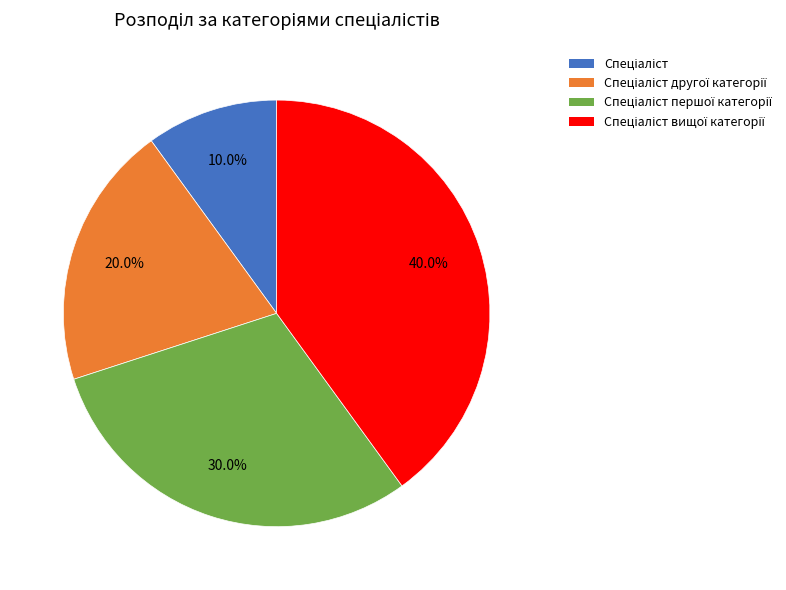

Does any single category account for the majority?

No